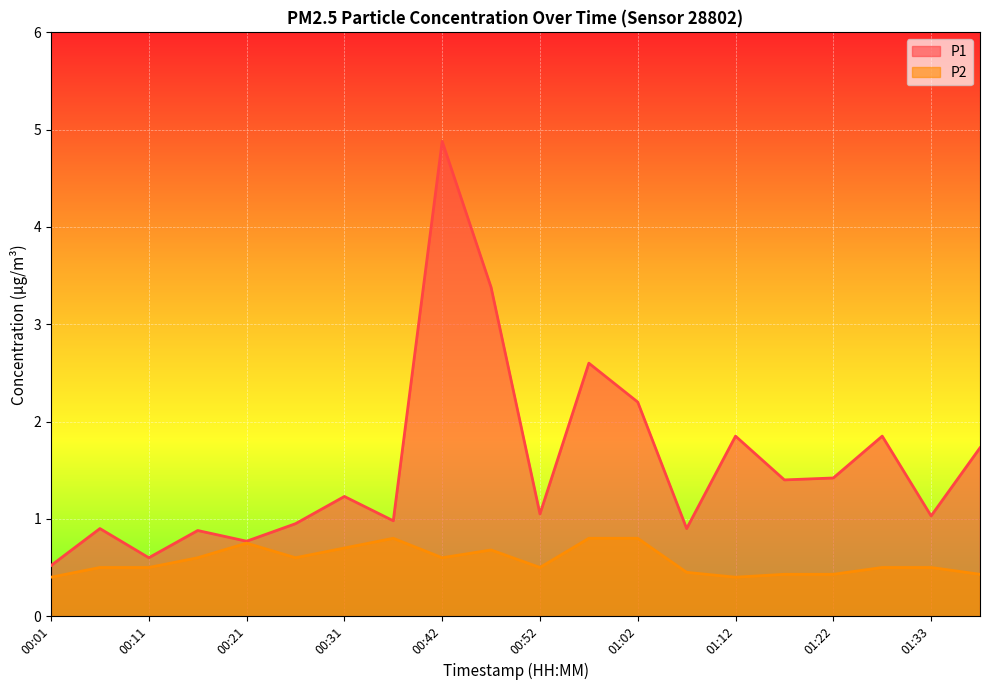

At which category does P1 reach its first local valley?

00:11